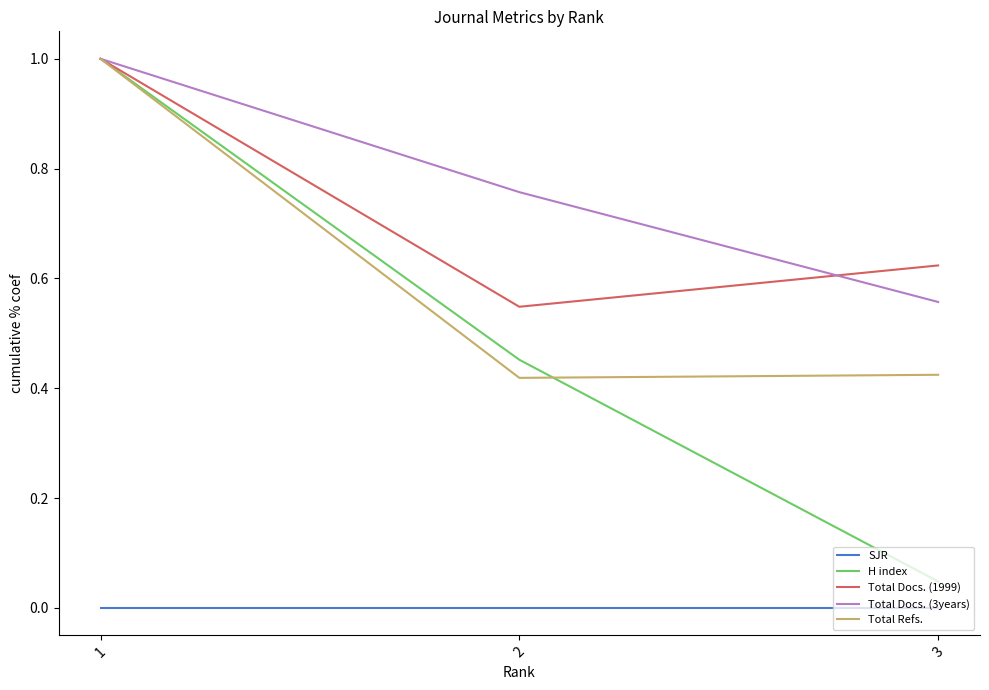

Rank the series at 3 from lowest to highest value.

SJR, H index, Total Refs., Total Docs. (3years), Total Docs. (1999)